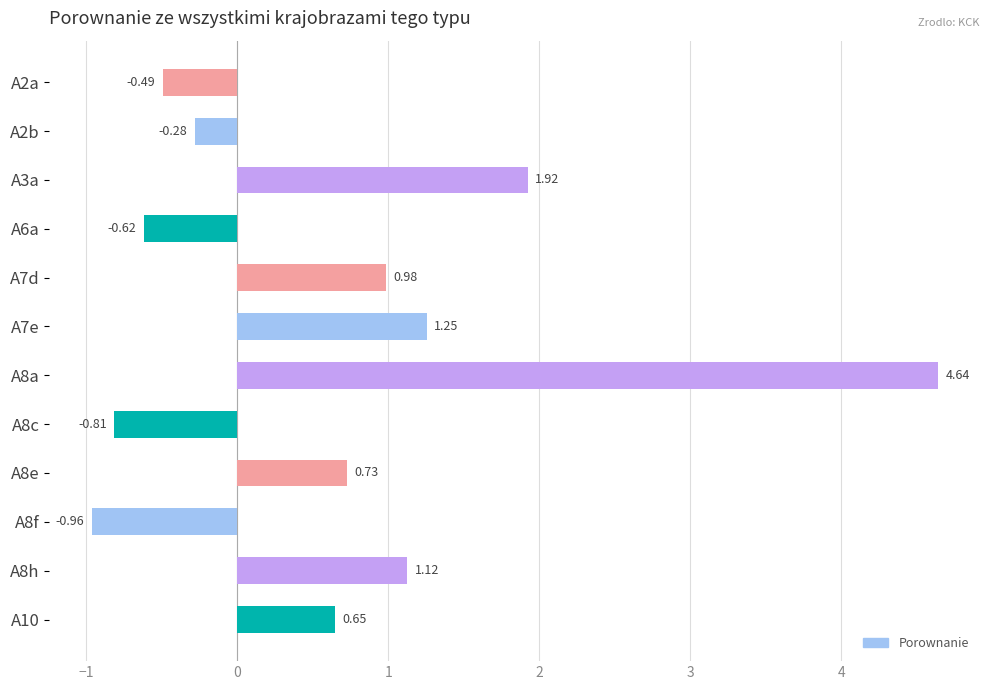

Which has a higher value, A8a or A8f?

A8a